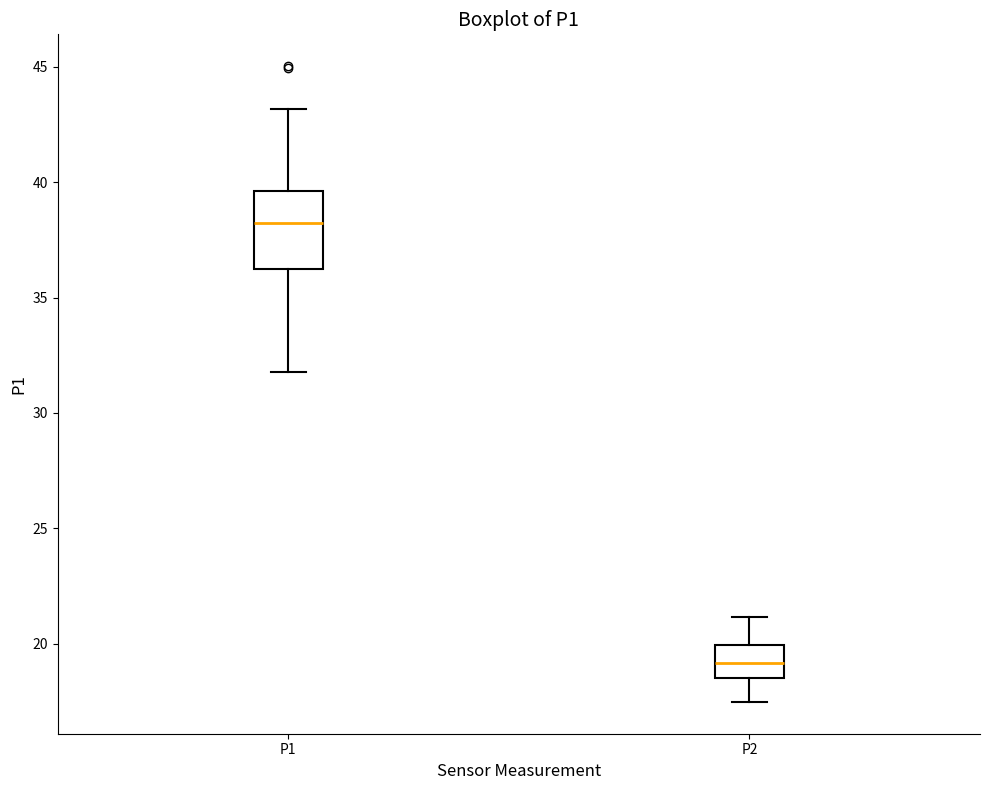

Where is the lower edge of the box for P1 on the y-axis? The values are not printed on the chart, so give them approximately, as read against the axis.

36.5